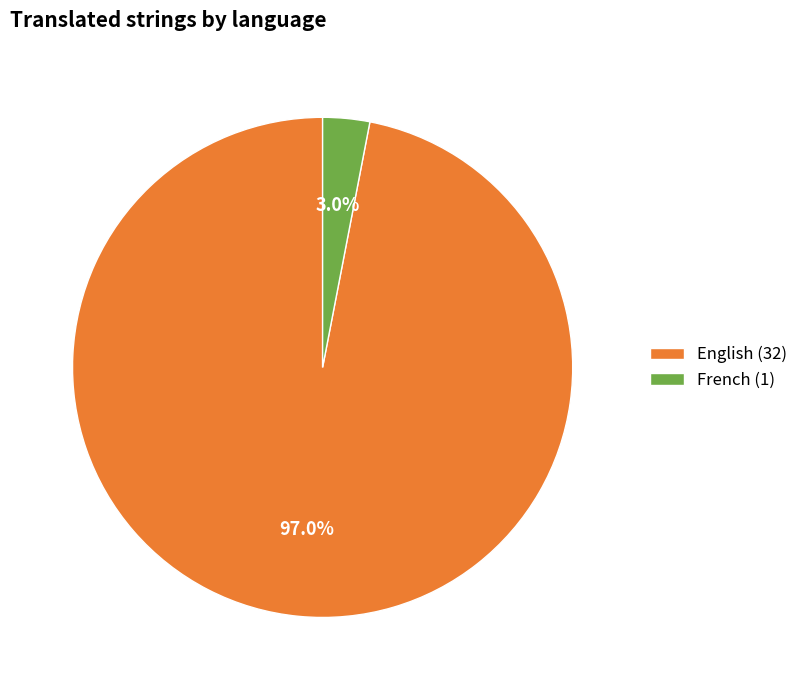

How much of the chart is everything except French (1)?

97.0%